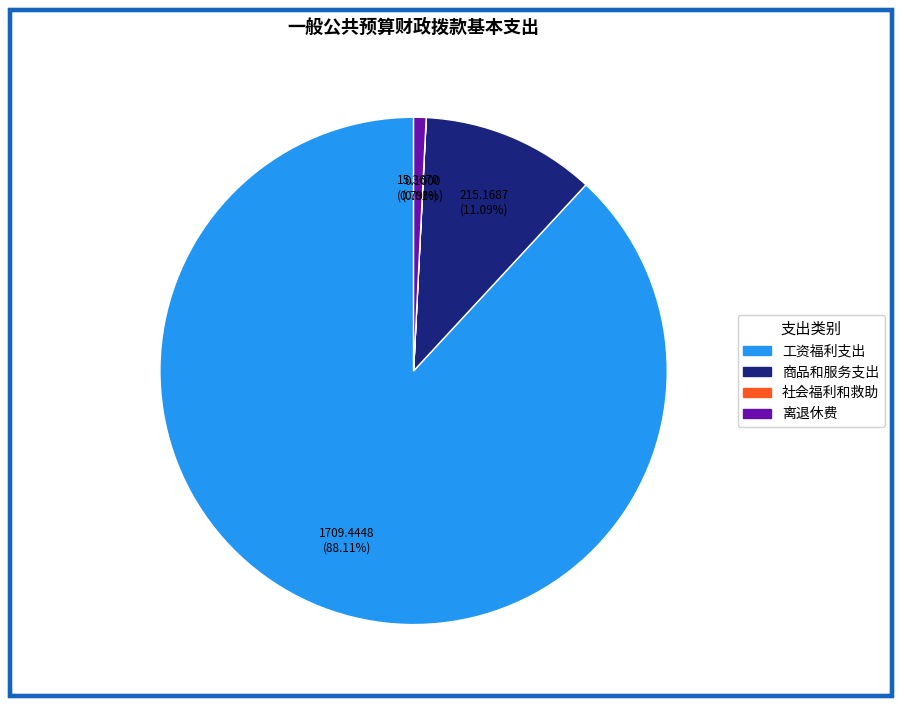

Which slice is the largest?

工资福利支出